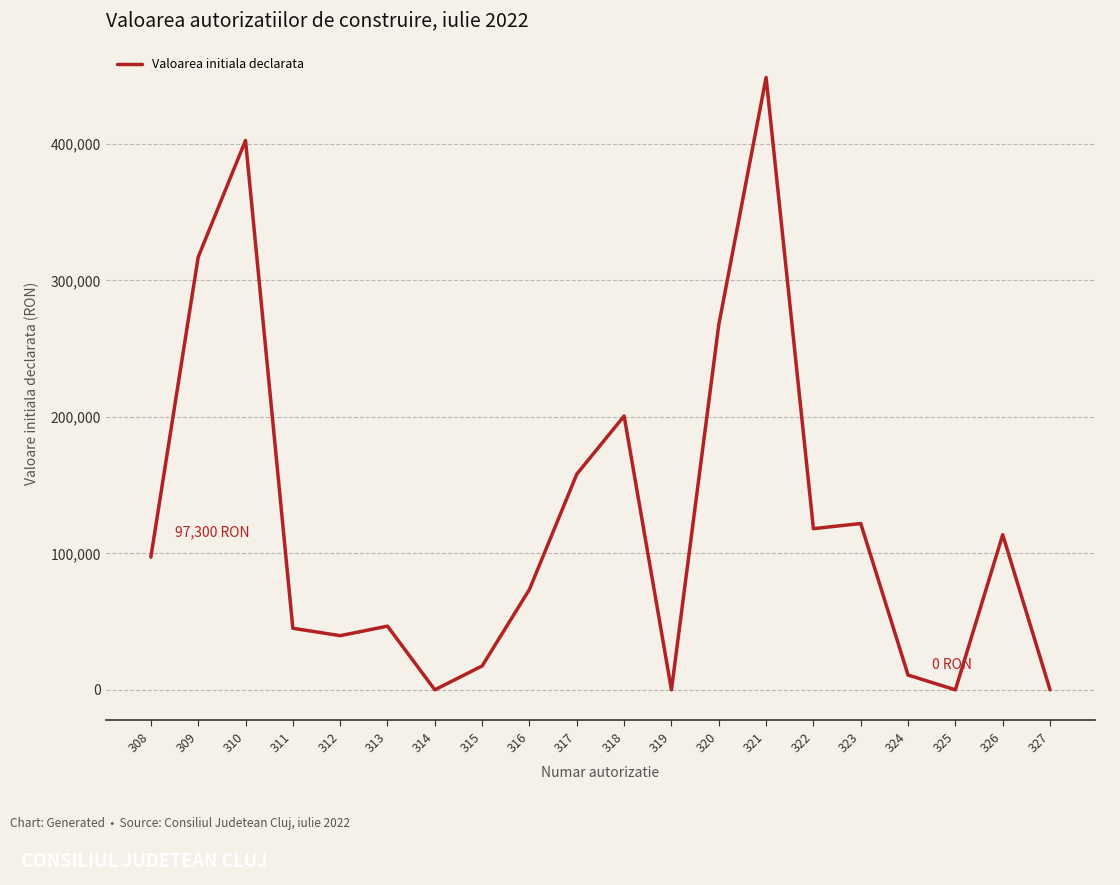

Does the chart display data point markers on the line(s)?

No